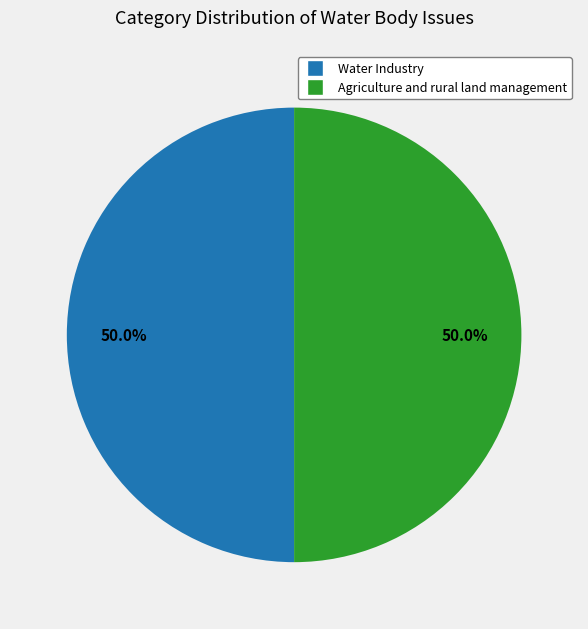

How many segments does this pie chart have?

2